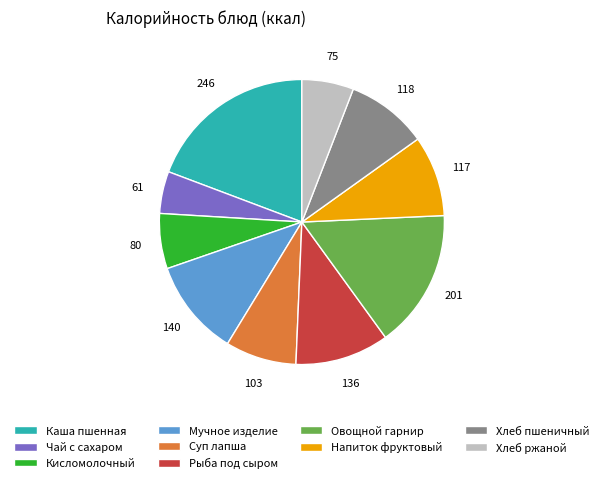

The Мучное изделие slice represents 1% of the pie. True or false?

False